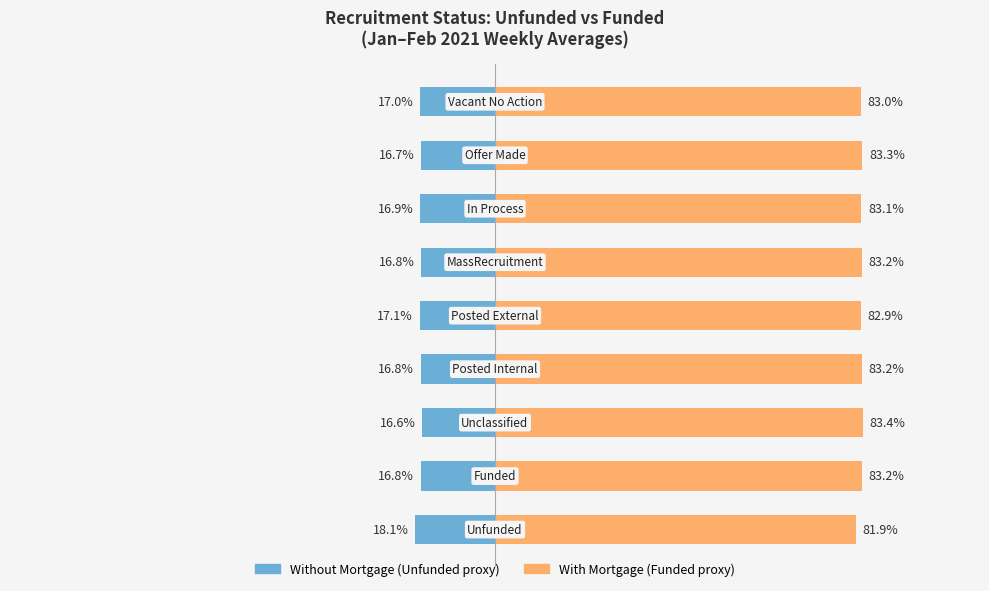

How many groups of bars are there?

9